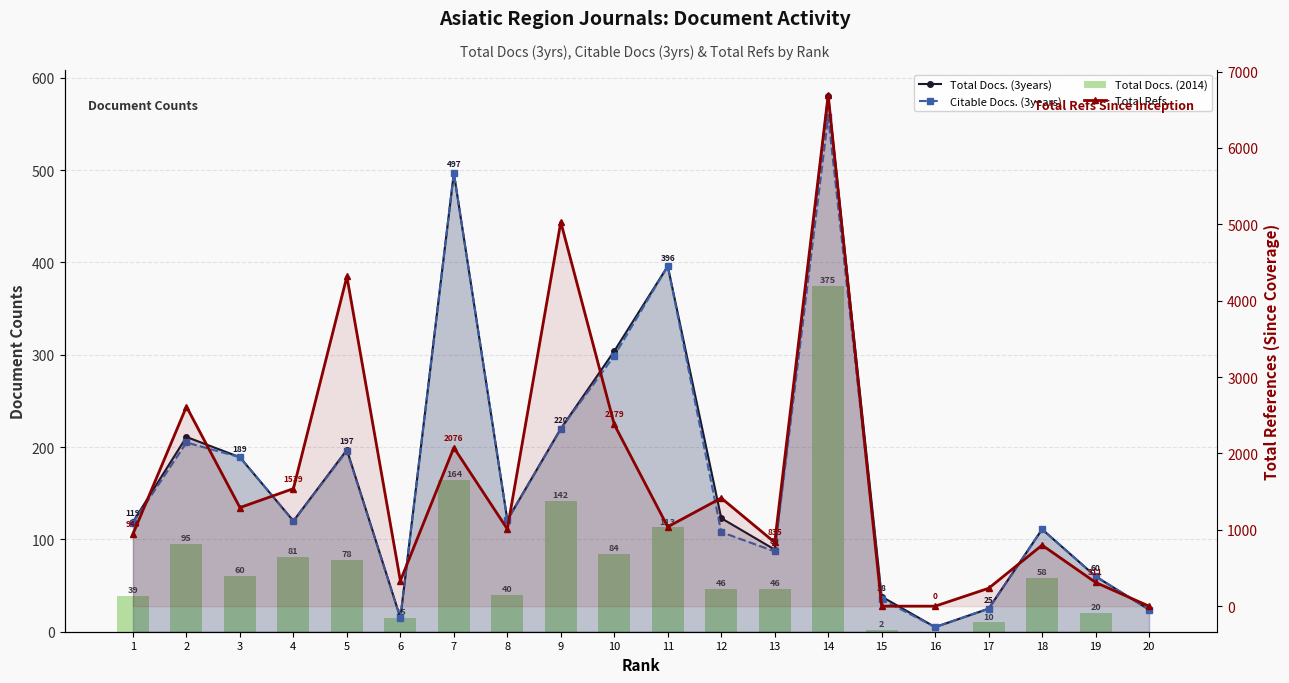

Is it true that Total Docs. (3years) equals 120 at 4?

True